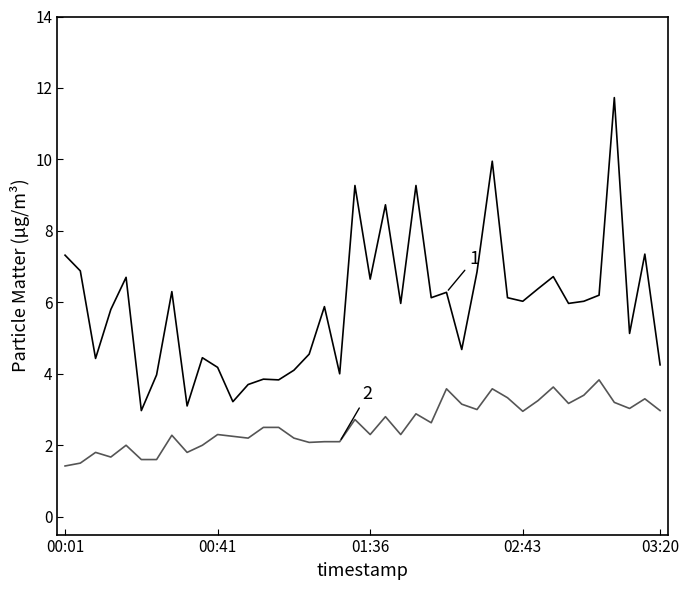

What is the maximum value shown in the chart?

11.7